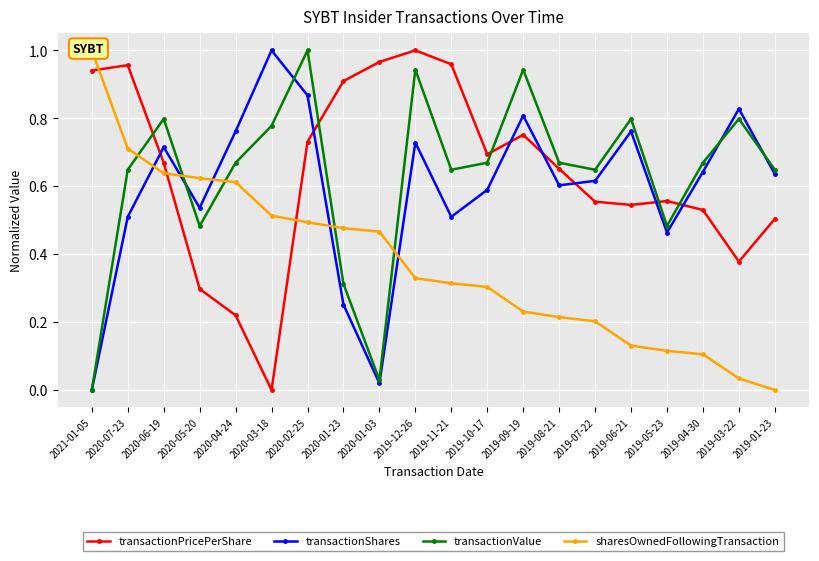

What is the difference between the highest and lowest values at 2019-11-21?

0.6